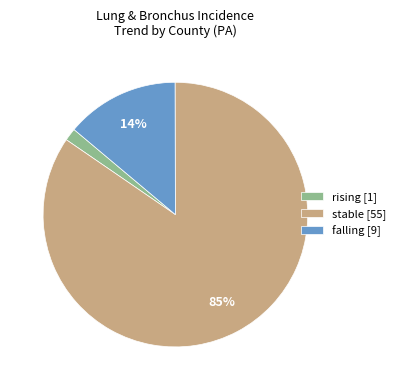

Do falling and rising together represent more than half of the pie?

No